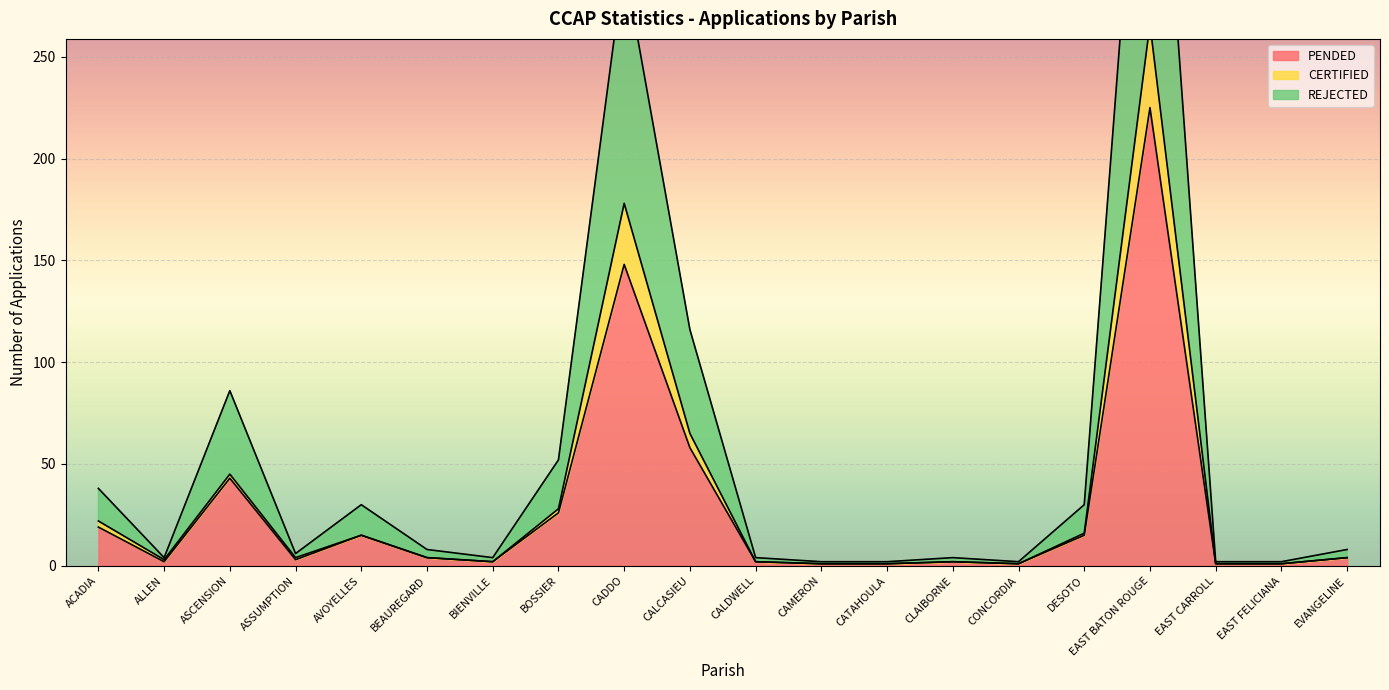

At which category does CERTIFIED reach its first local valley?

ALLEN